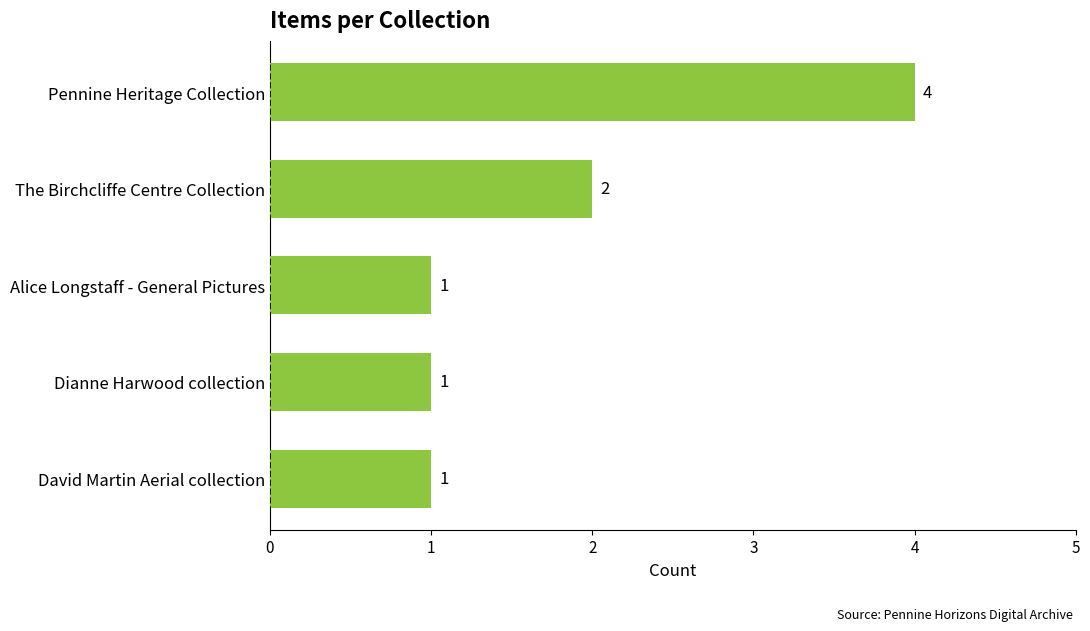

What is the value of the 5th bar from the top?

1